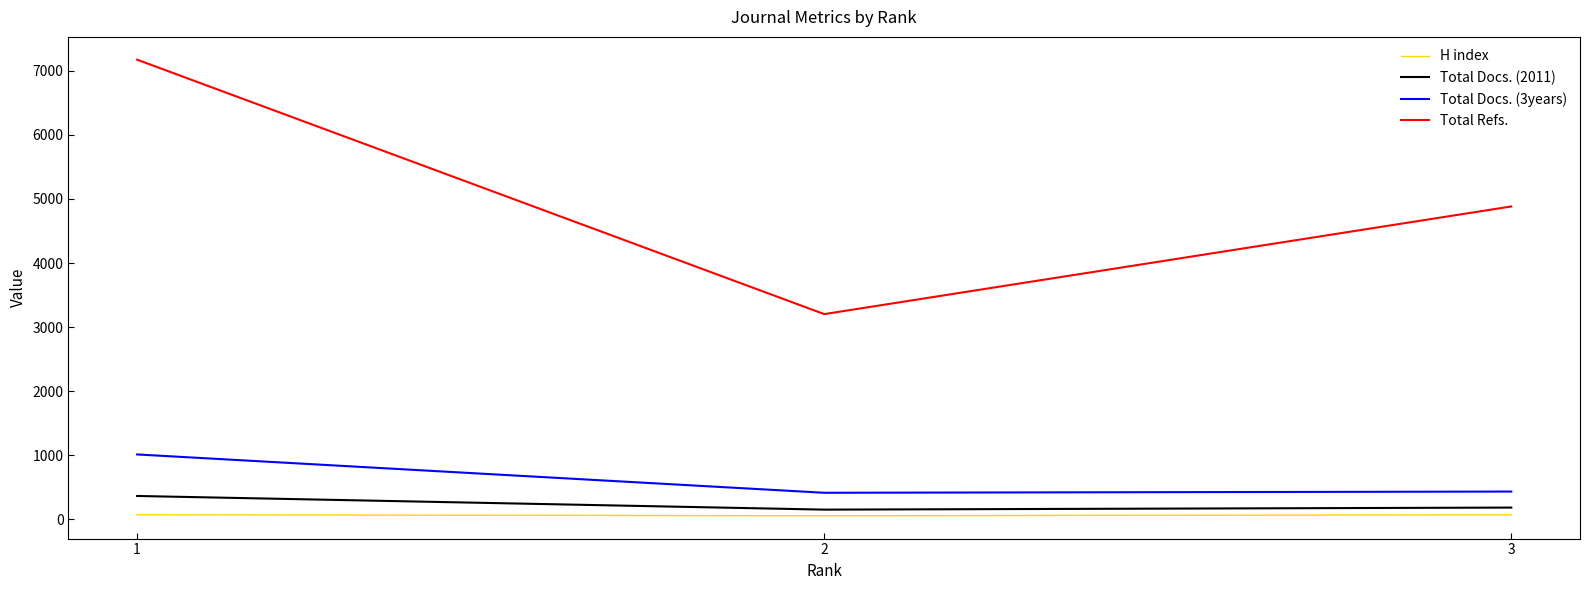

Which series has the largest range (max minus min)?

Total Refs.